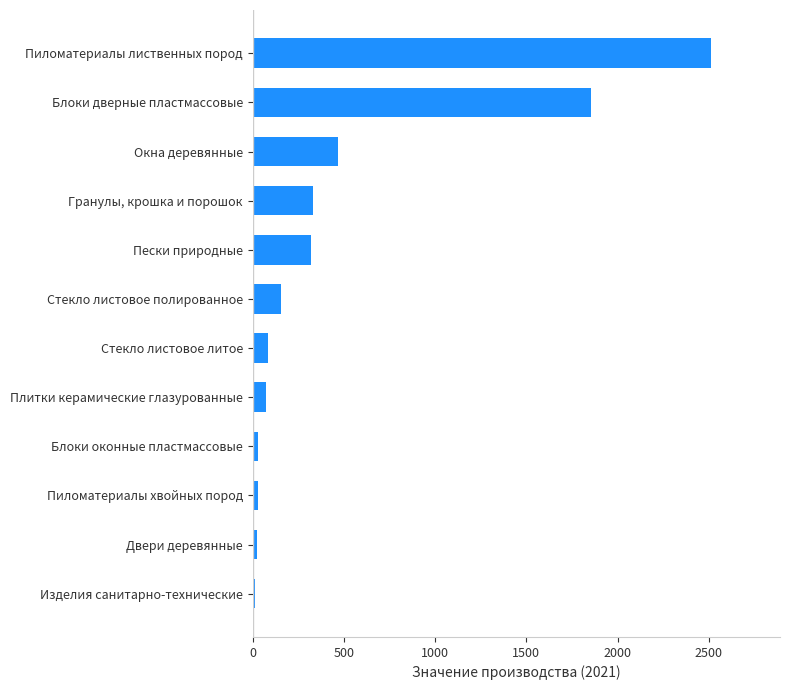

What is the change in value from Двери деревянные to Стекло листовое полированное?

+134.5